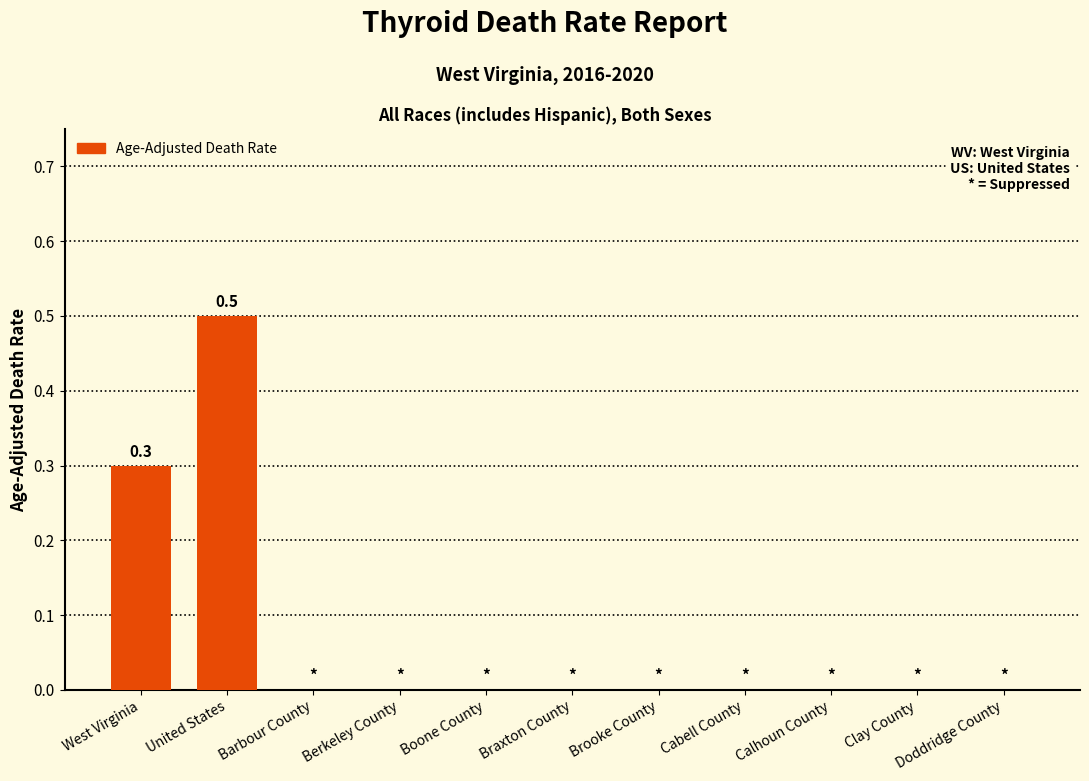

Which has a higher value, Calhoun County or West Virginia?

West Virginia